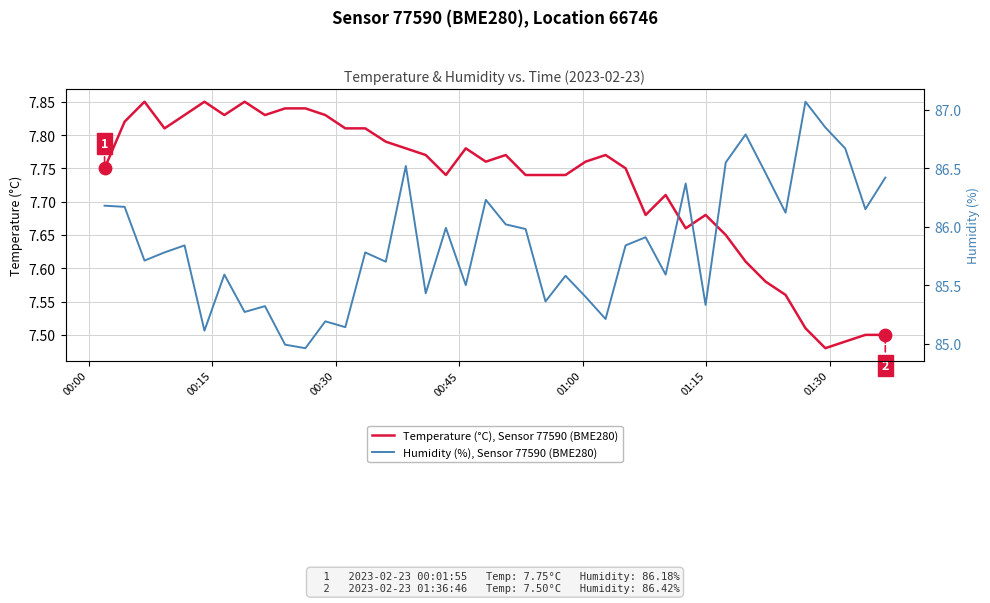

Is the value of Humidity (%), Sensor 77590 (BME280) at 37 greater than the value of Temperature (°C), Sensor 77590 (BME280) at 7?

Yes